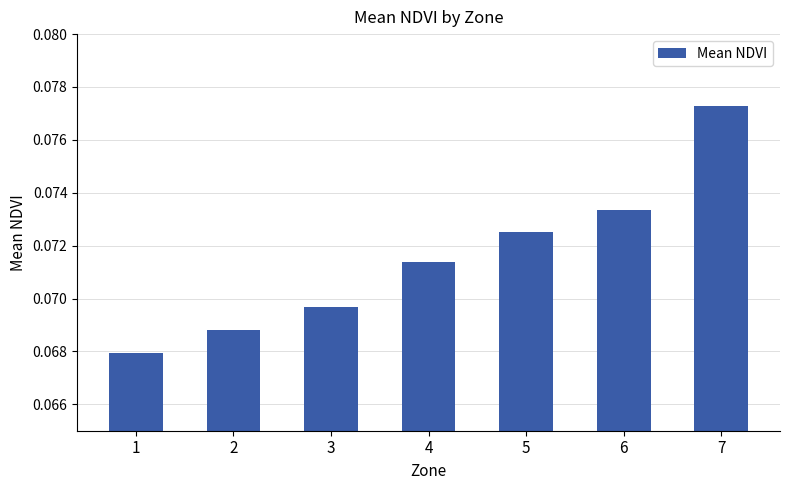

Are the bars horizontal?

No